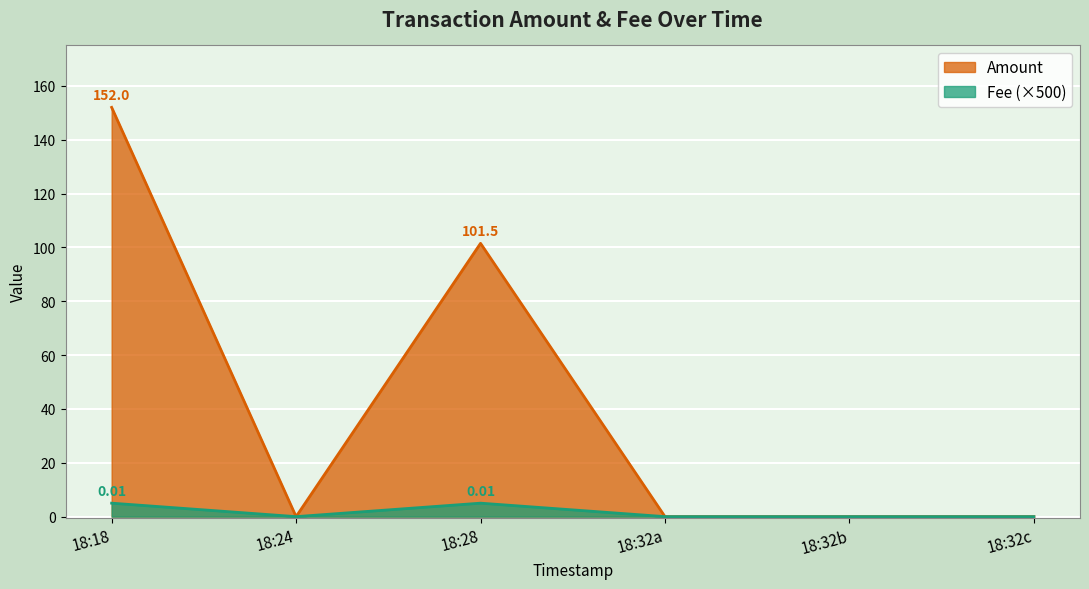

How many lines are shown in the chart?

2